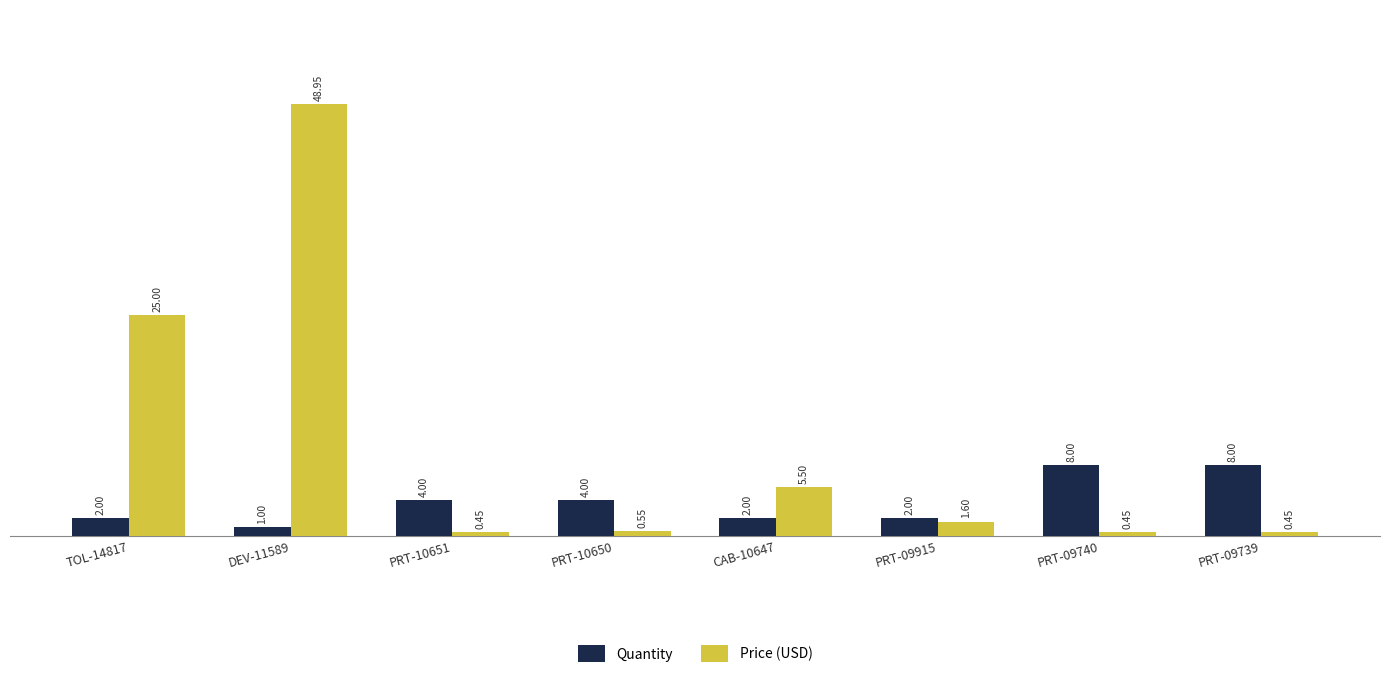

What are all the series names shown in the legend?

Quantity, Price (USD)